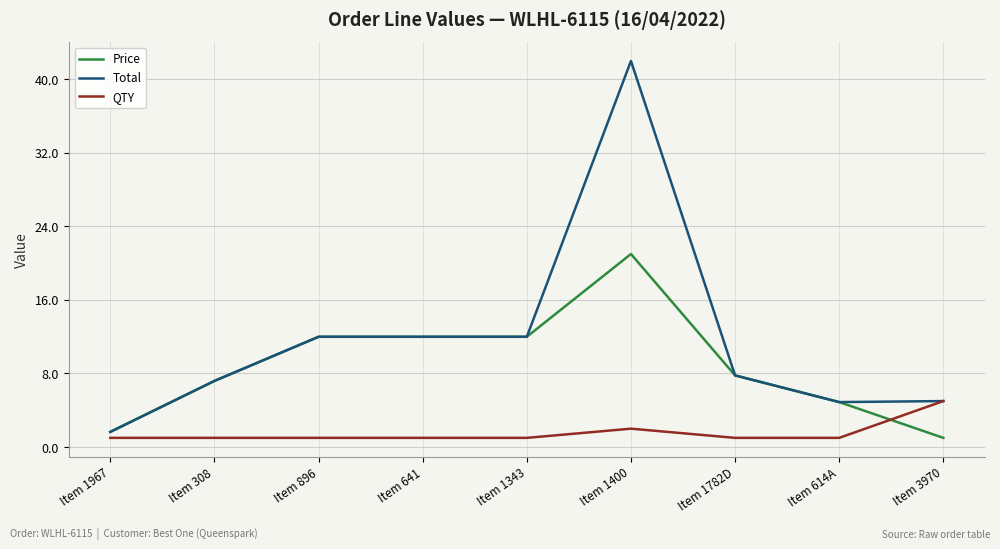

What is the sum of the QTY values at Item 1343 and Item 641?

2.0